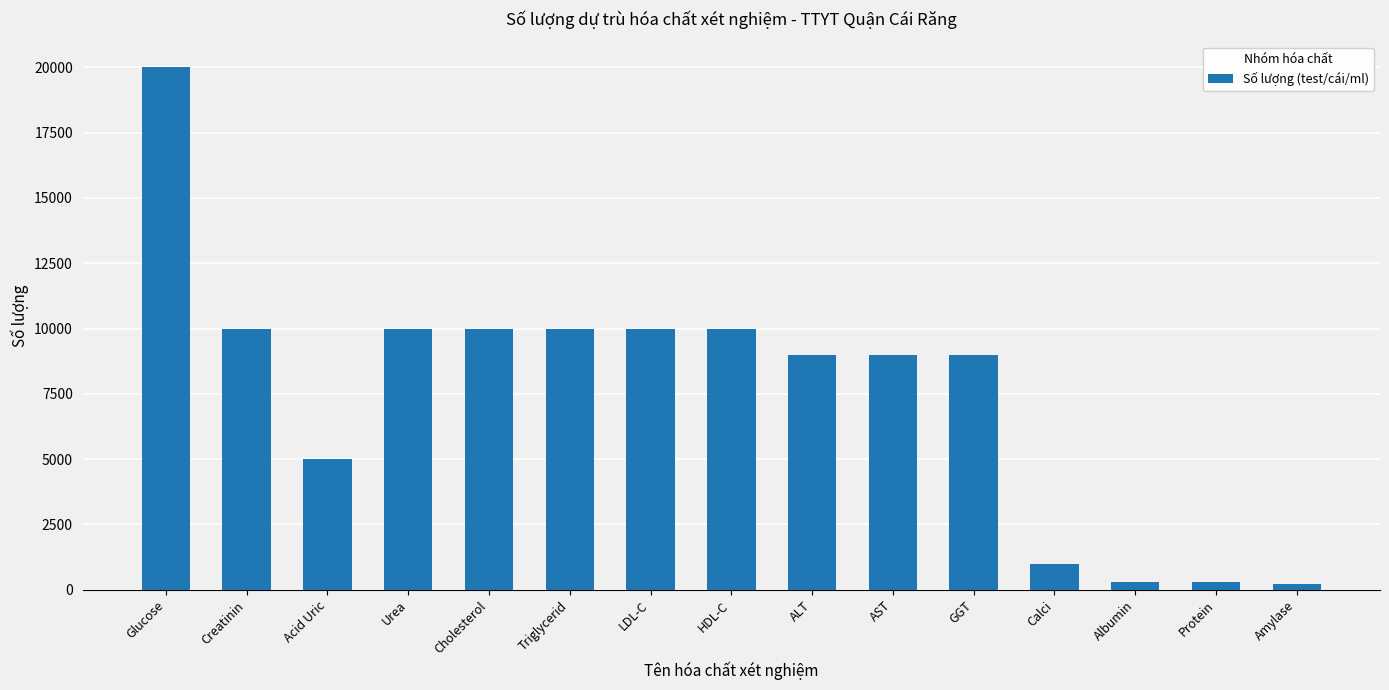

What is the difference between the values at AST and Creatinin?

1000